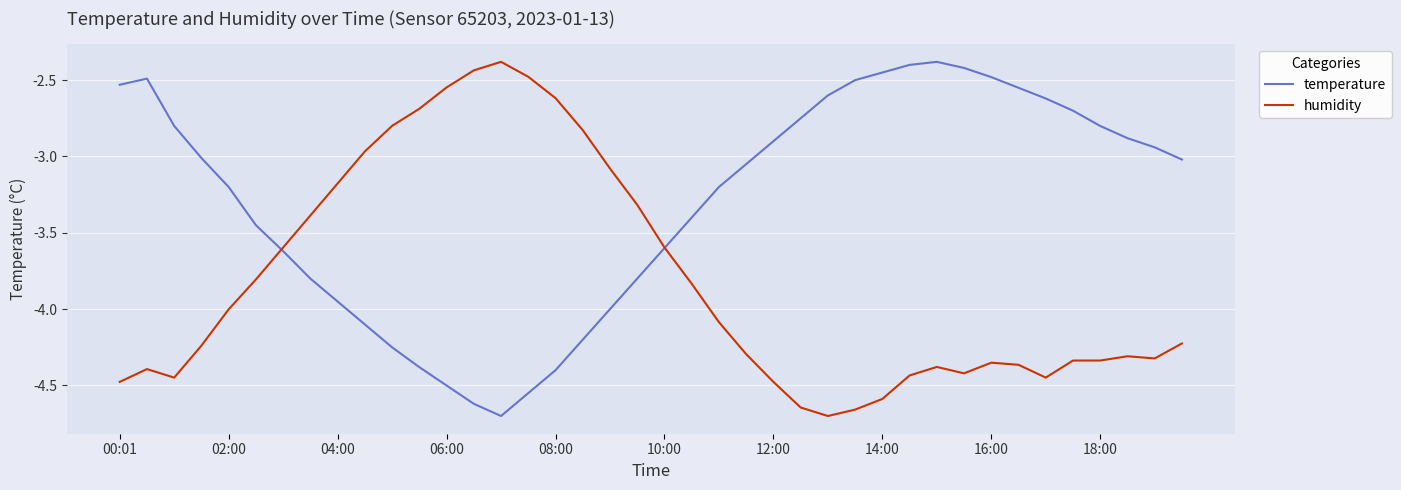

How many times do humidity and temperature cross each other?

2